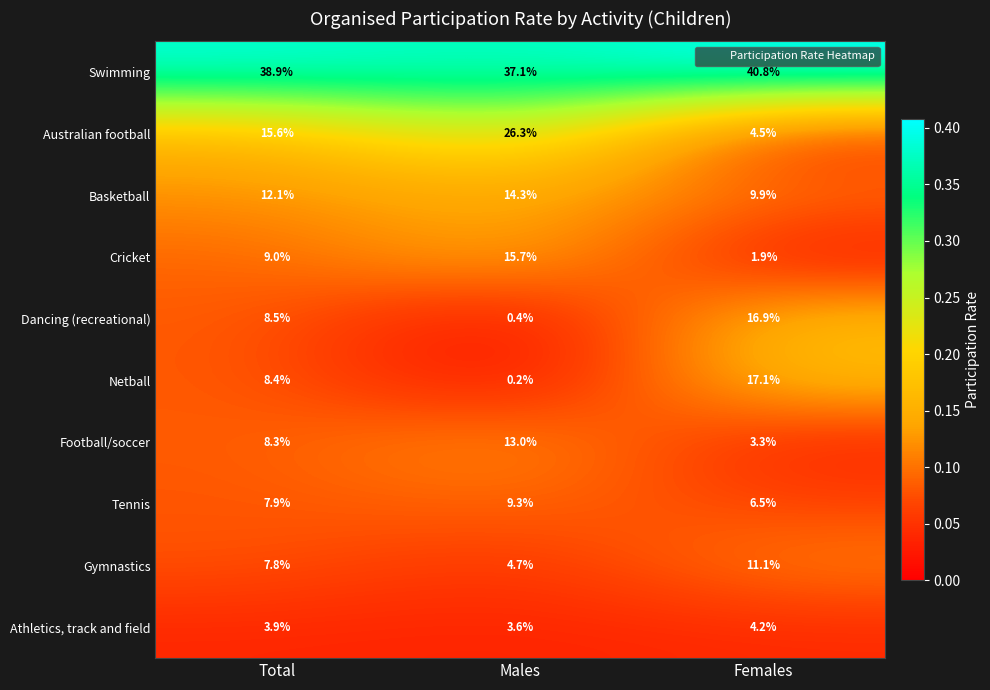

What is the difference between the Netball values at Females and Males?

16.9